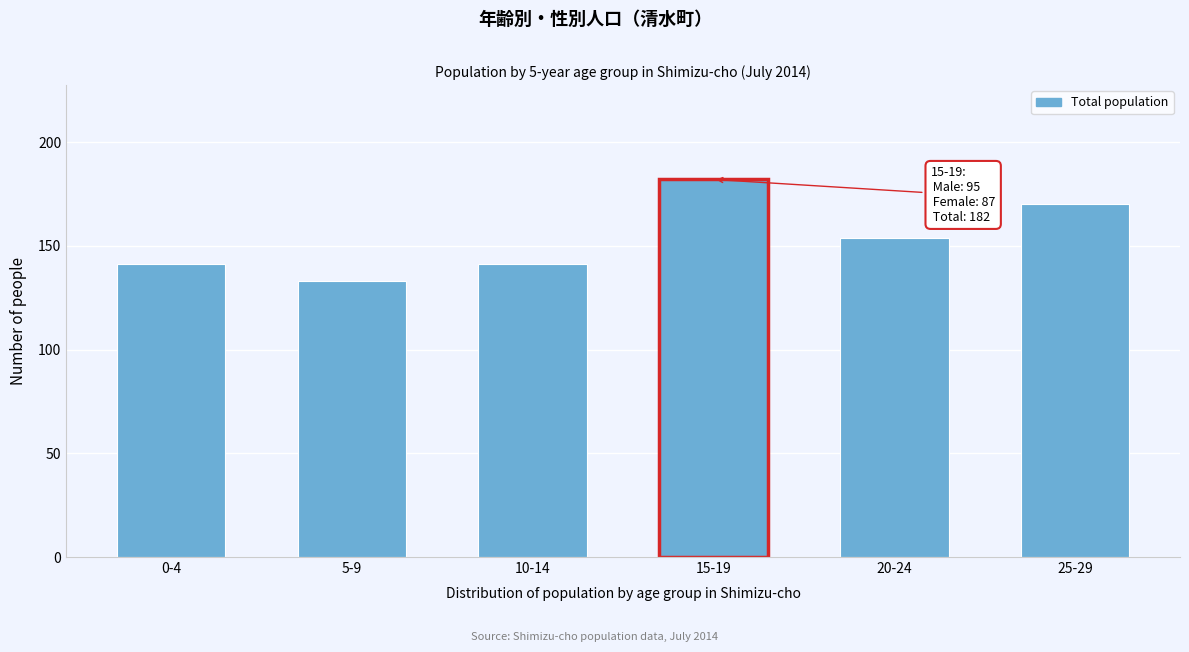

Reading right to left, extract all data points from this chart.

170	154	182	141	133	141